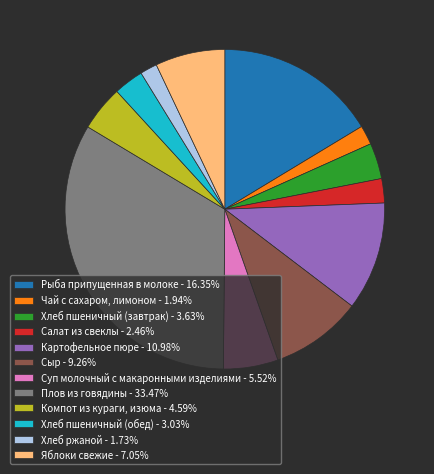

Is Салат из свеклы - 2.46% the majority of the pie?

No